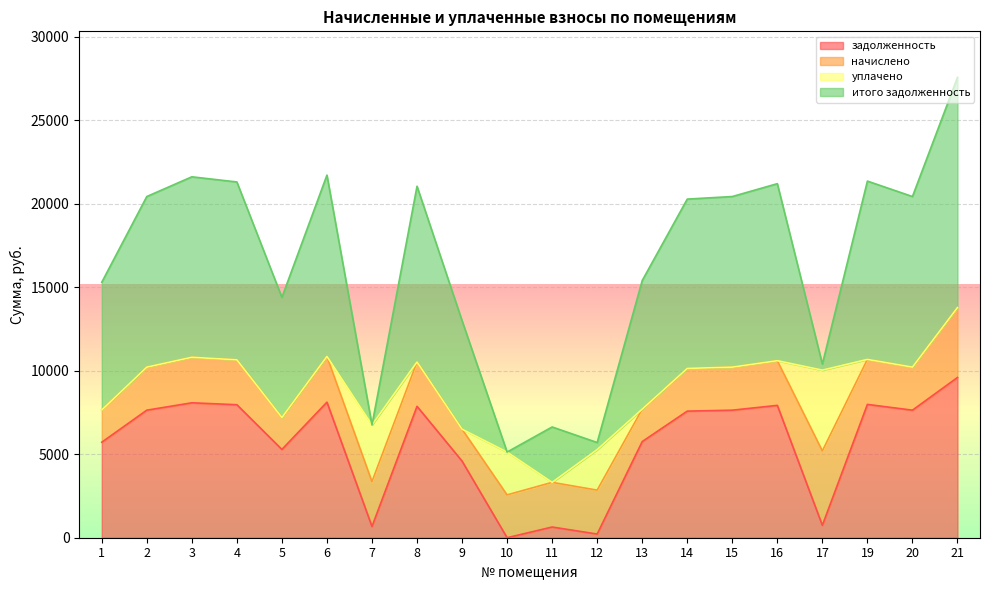

The начислено series shows 2566.1 at 10. True or false?

True